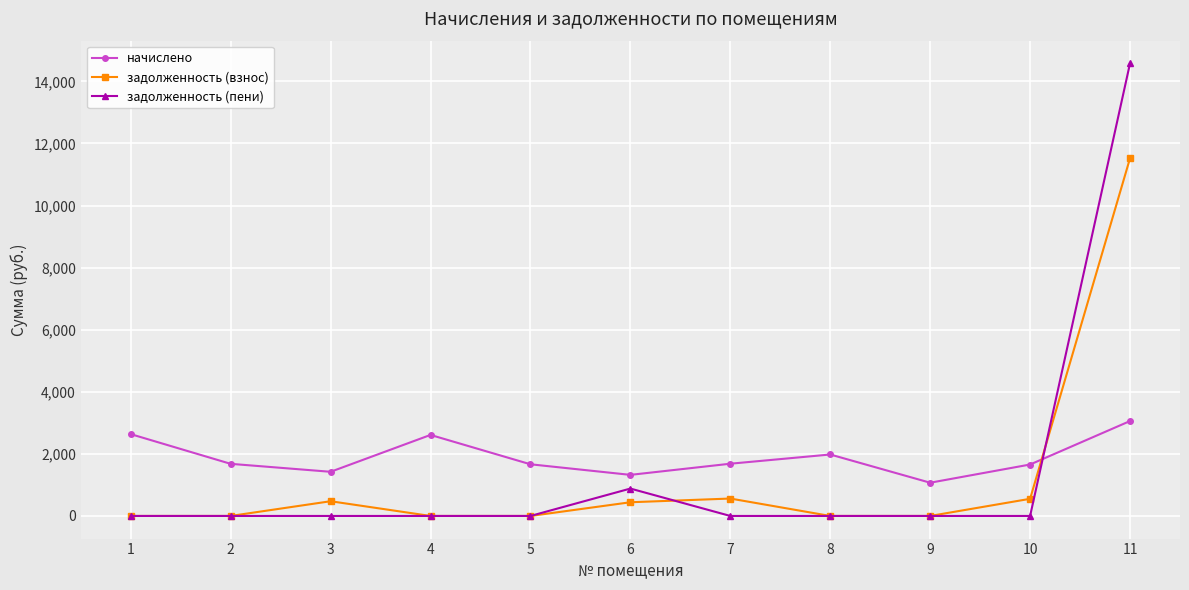

What is the difference between the second highest and minimum values in the задолженность (пени) series?

882.3